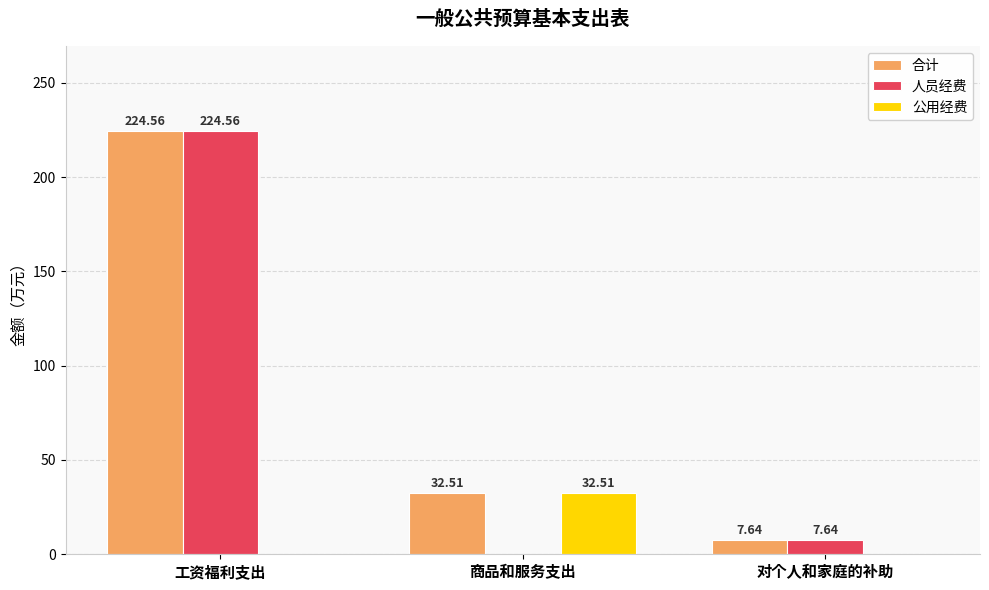

How many groups of bars are there?

3